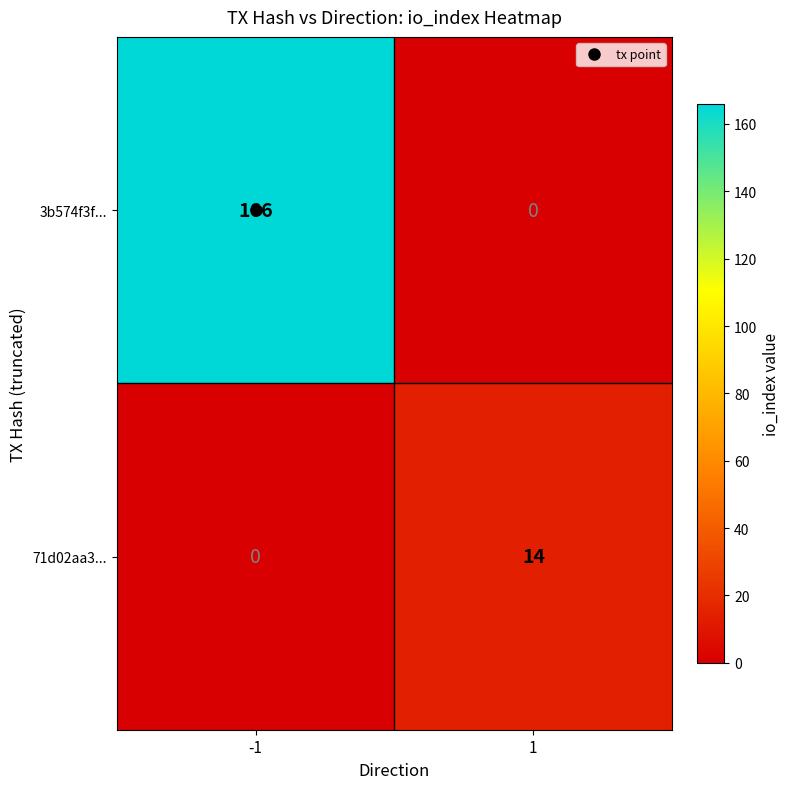

What is the difference between the maximum and minimum values in the 71d02aa3... series?

14